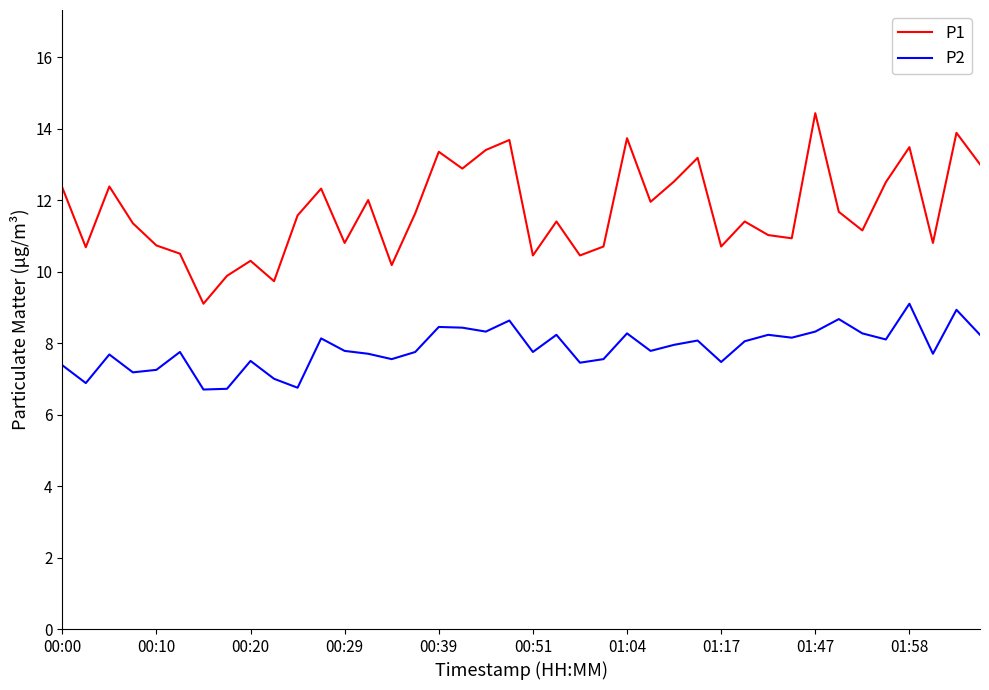

What is the smallest value displayed?

6.7